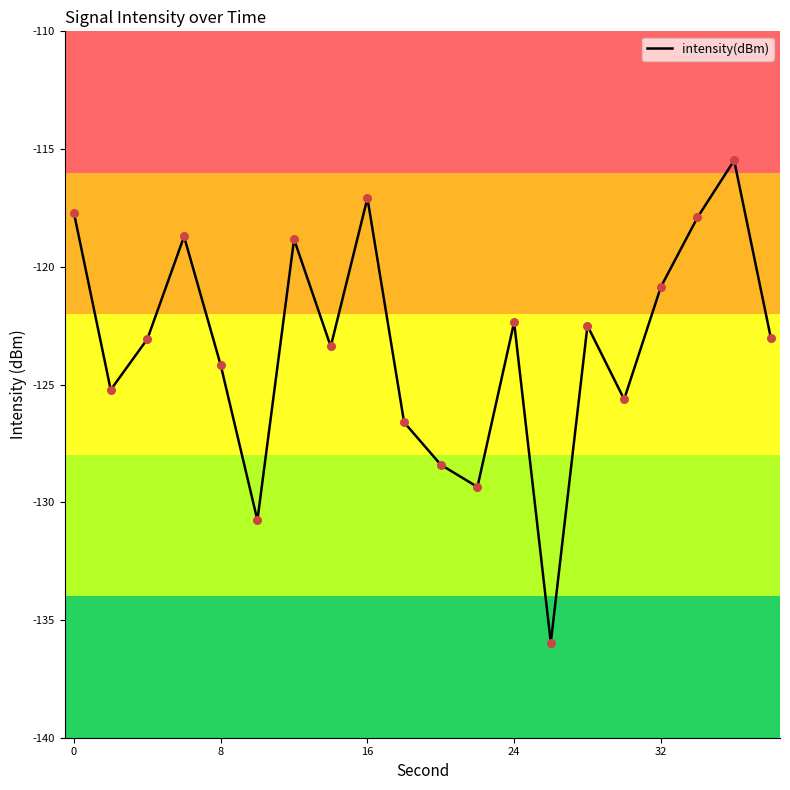

What is the minimum value shown in the chart?

-136.0